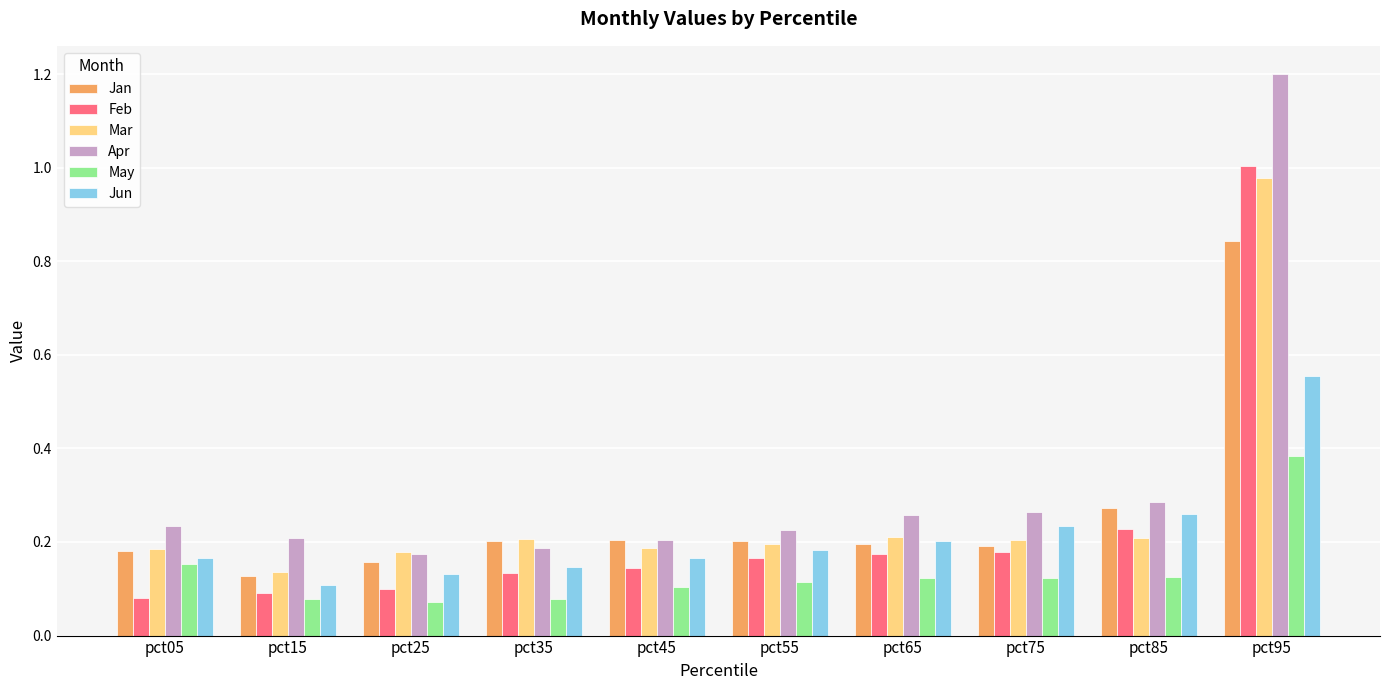

The Apr series shows 1.2 at pct95. True or false?

True